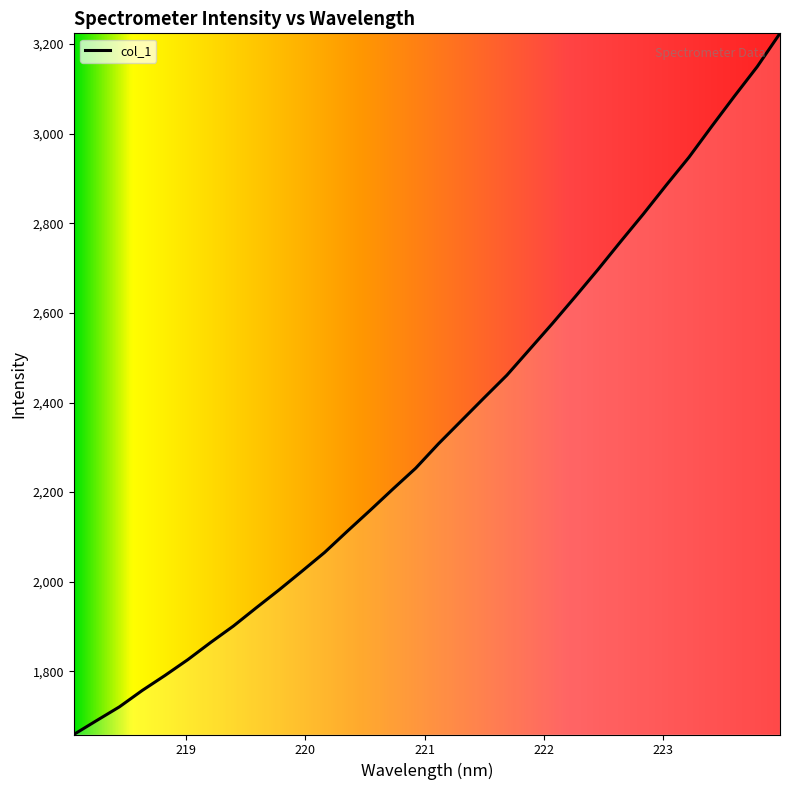

What is the minimum value shown in the chart?

1659.1